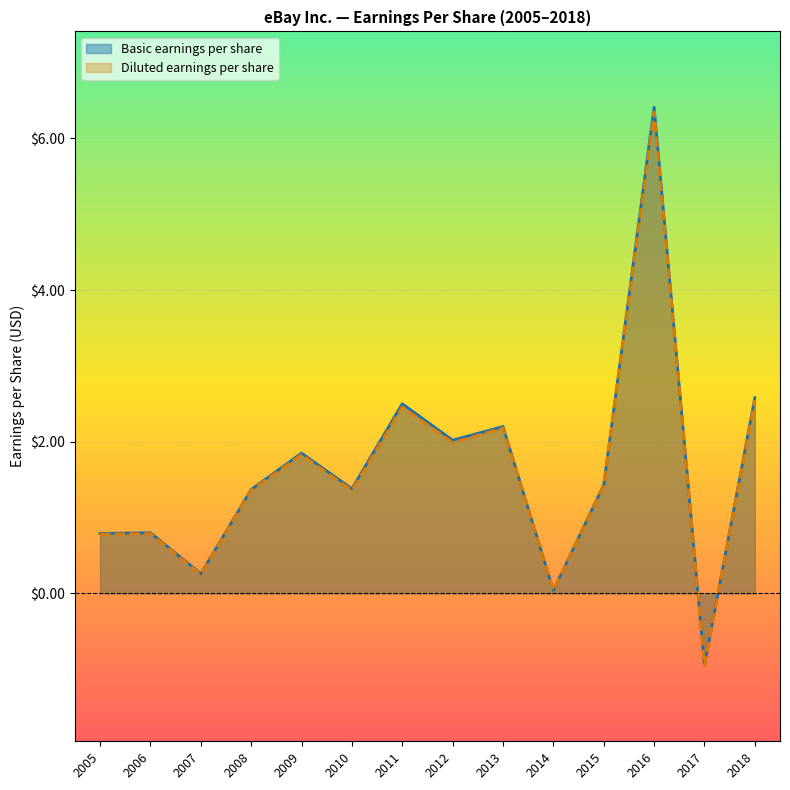

Which series has the largest range (max minus min)?

Basic earnings per share